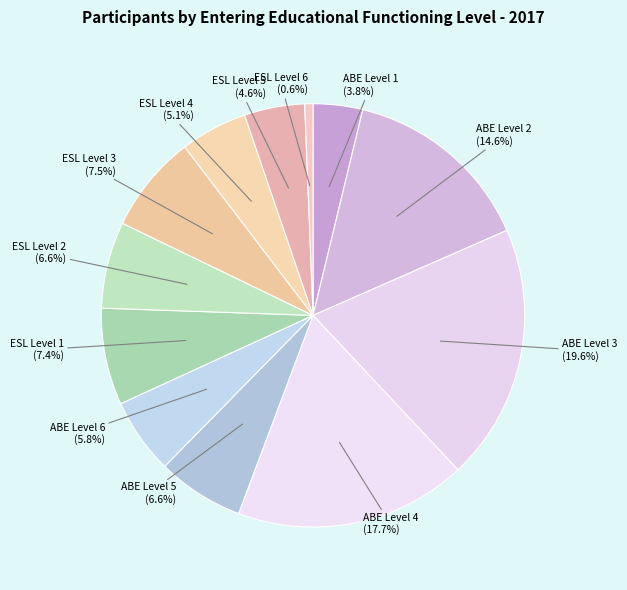

How many segments does this pie chart have?

12